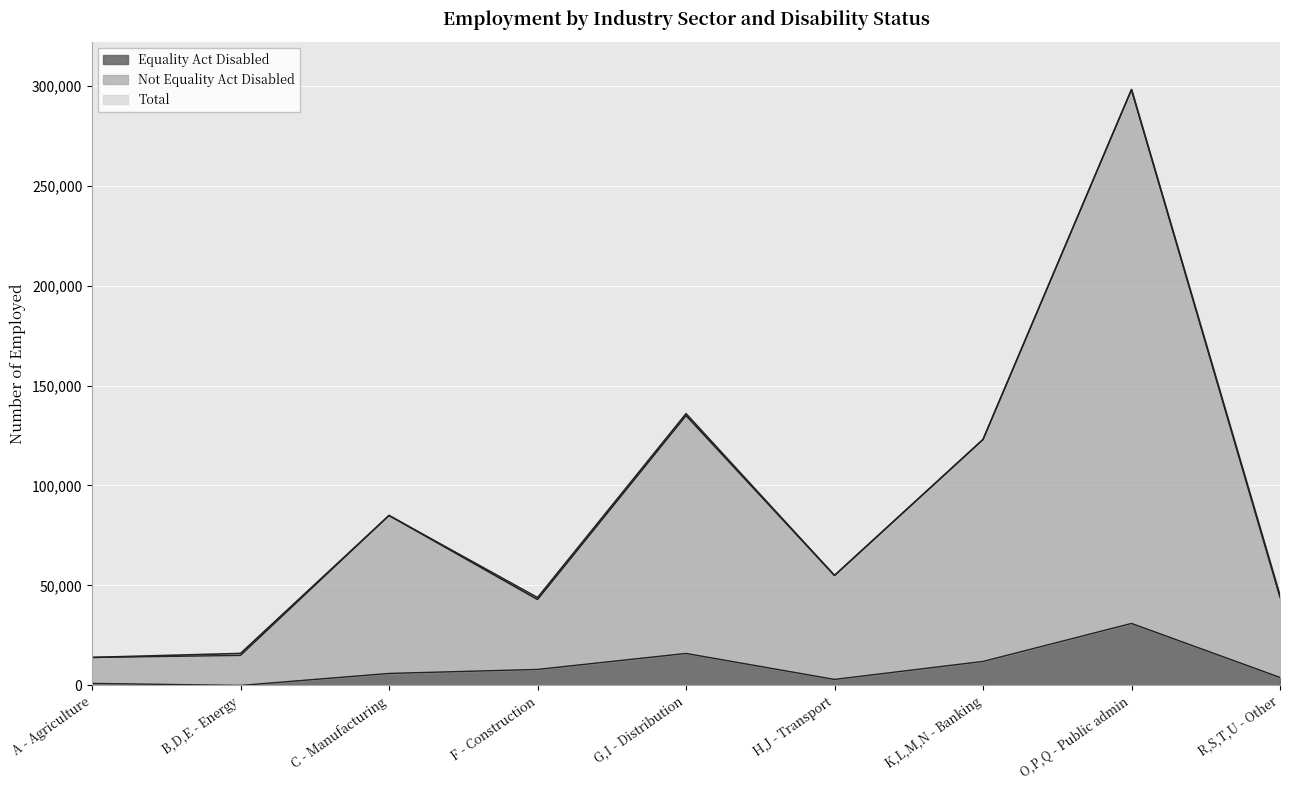

At which category is the sum across all series the highest?

O,P,Q - Public admin